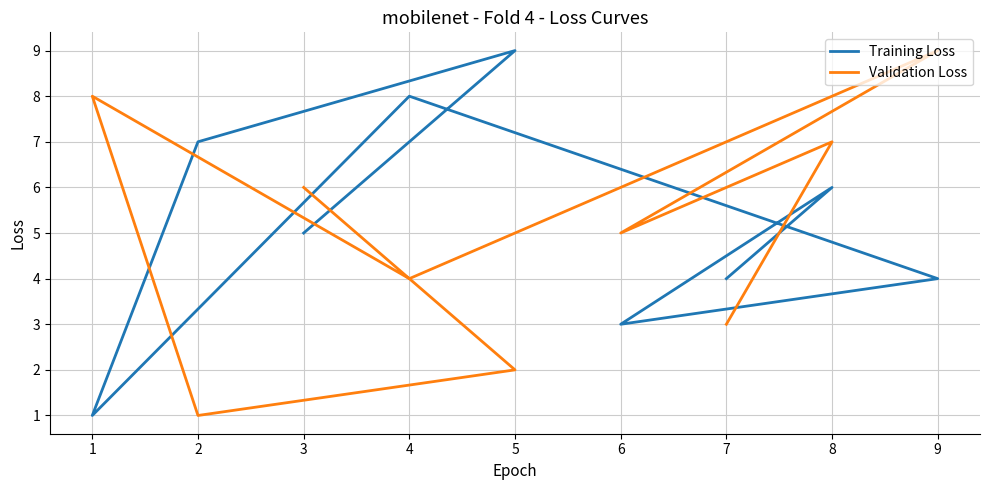

Which series ends up on top after the final intersection of Training Loss and Validation Loss?

Validation Loss